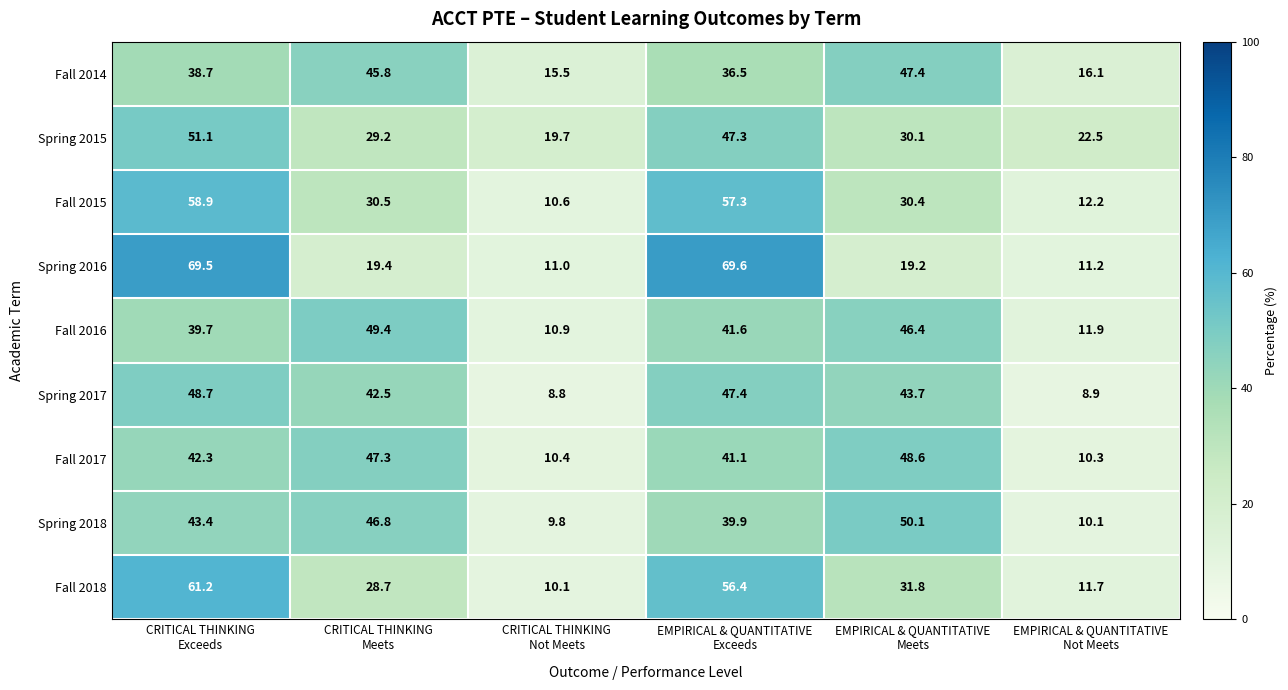

What is the maximum value shown in the chart?

69.6